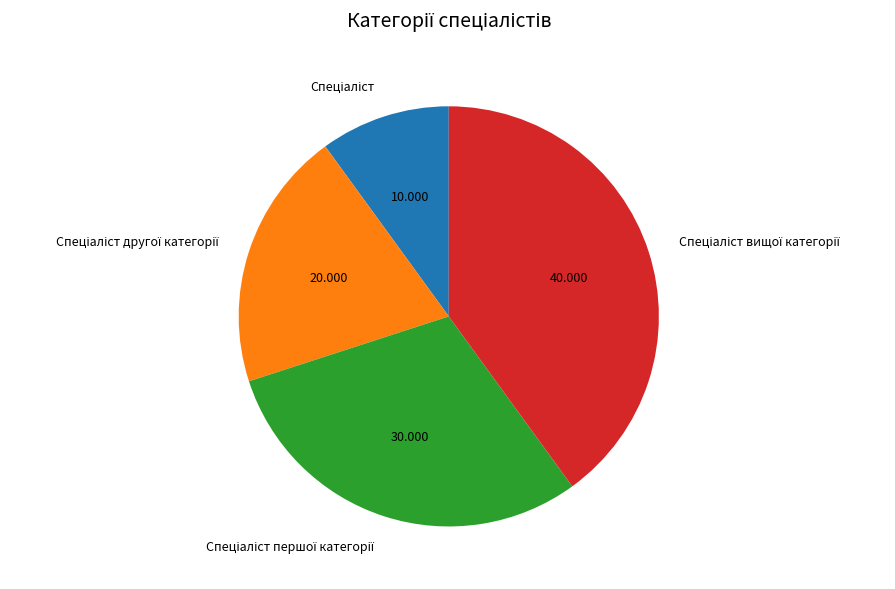

Is there a majority slice in this chart?

No